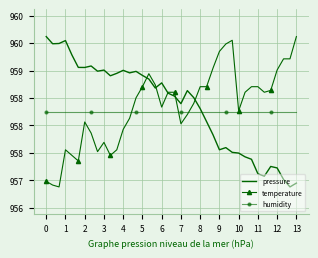

What are all the series names shown in the legend?

pressure, temperature, humidity